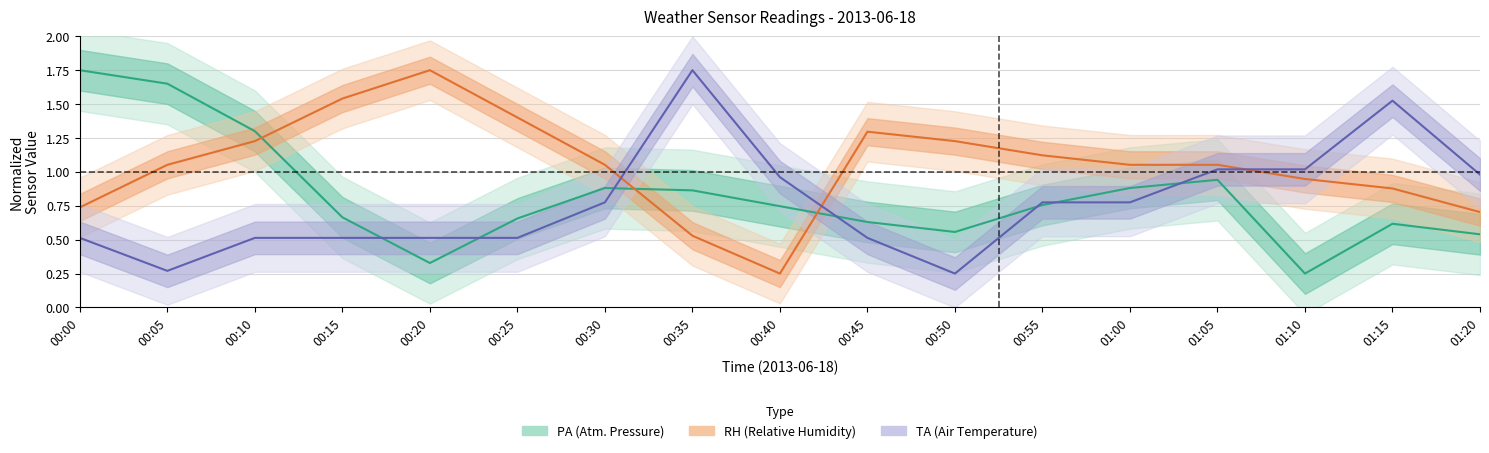

How many lines are shown in the chart?

3